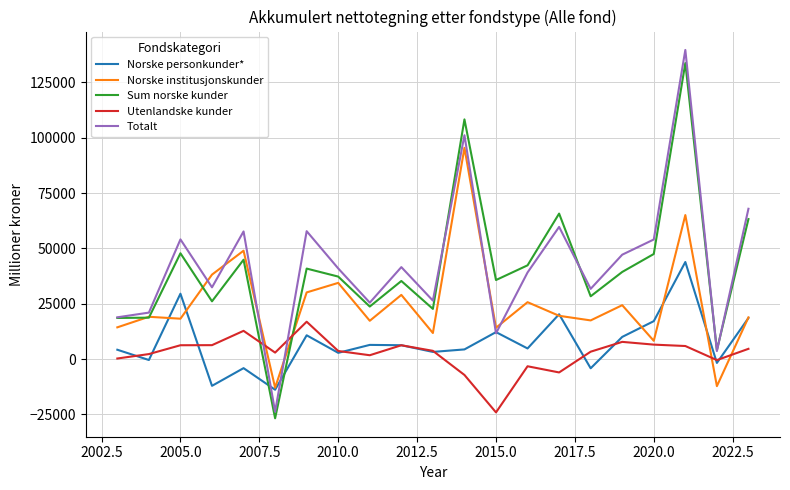

How many intersections are there between Sum norske kunder and Utenlandske kunder?

2